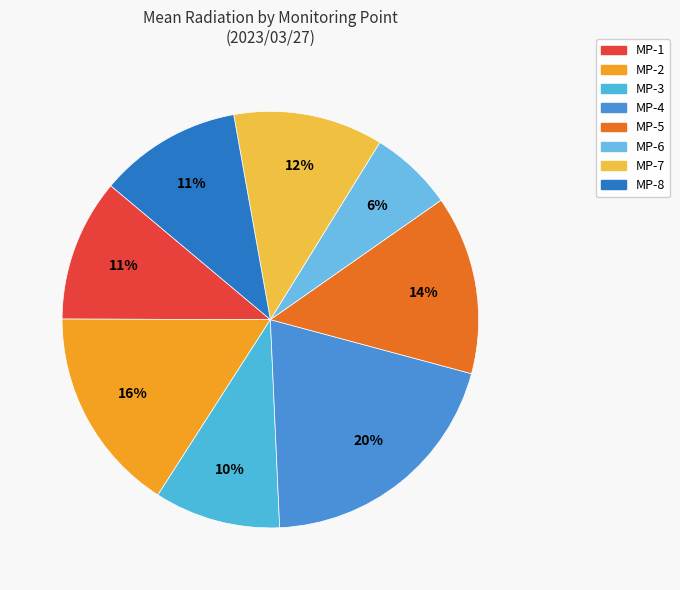

What is the smallest slice in the pie chart?

MP-6